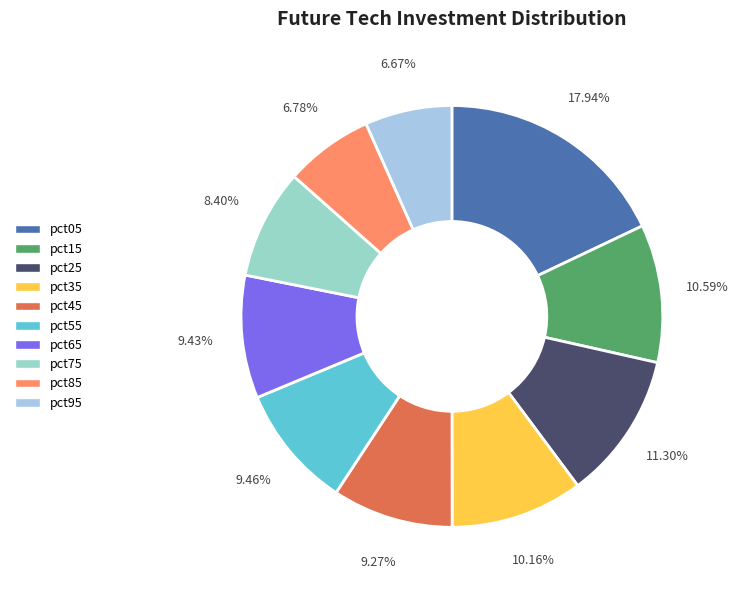

To the nearest percent, what is the difference between the pct65 and pct05 slice percentages?

9%